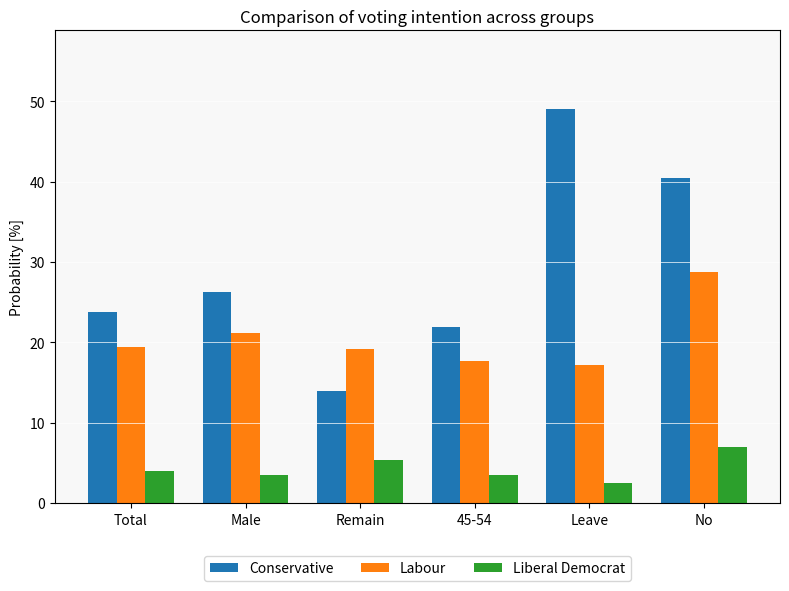

Between 45-54 and No, which series saw the biggest shift?

Conservative